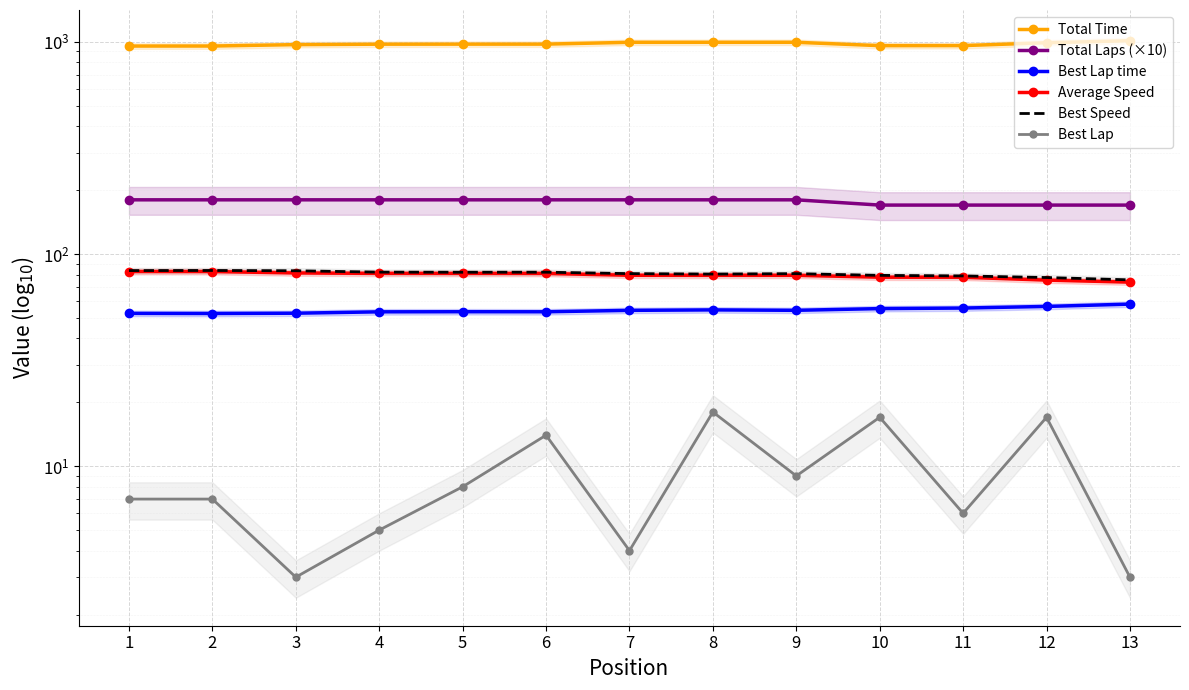

The value of Best Speed at 11 is 78.8. True or false?

True